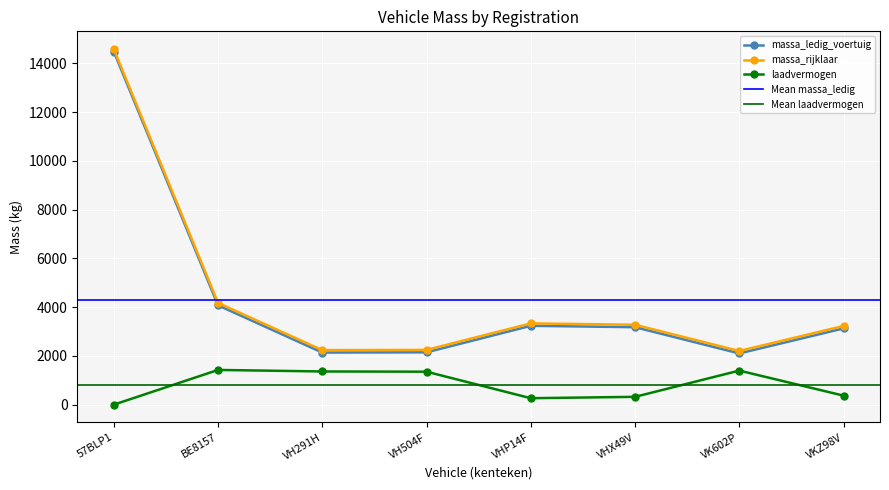

True or false: massa_rijklaar and massa_ledig_voertuig cross at least once.

False